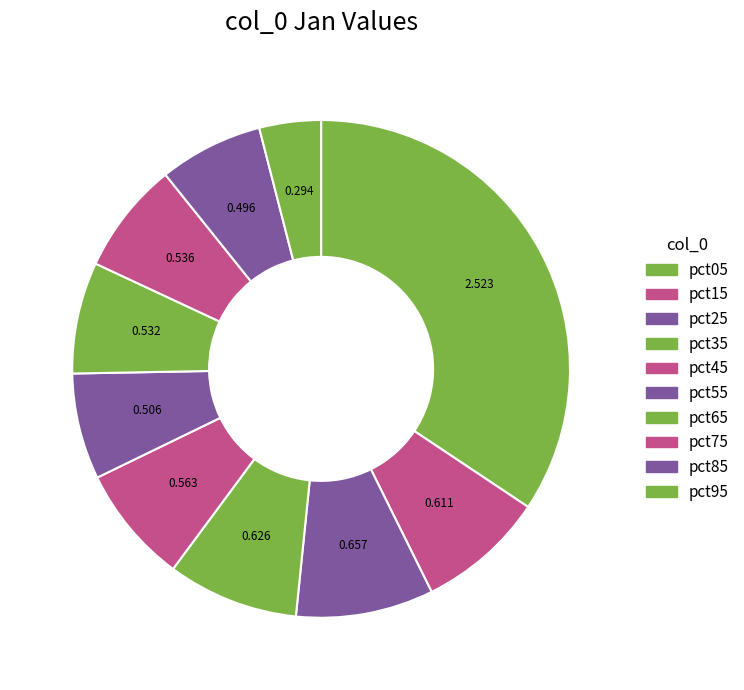

What percentage is the pct45 slice, to the nearest percent?

8%